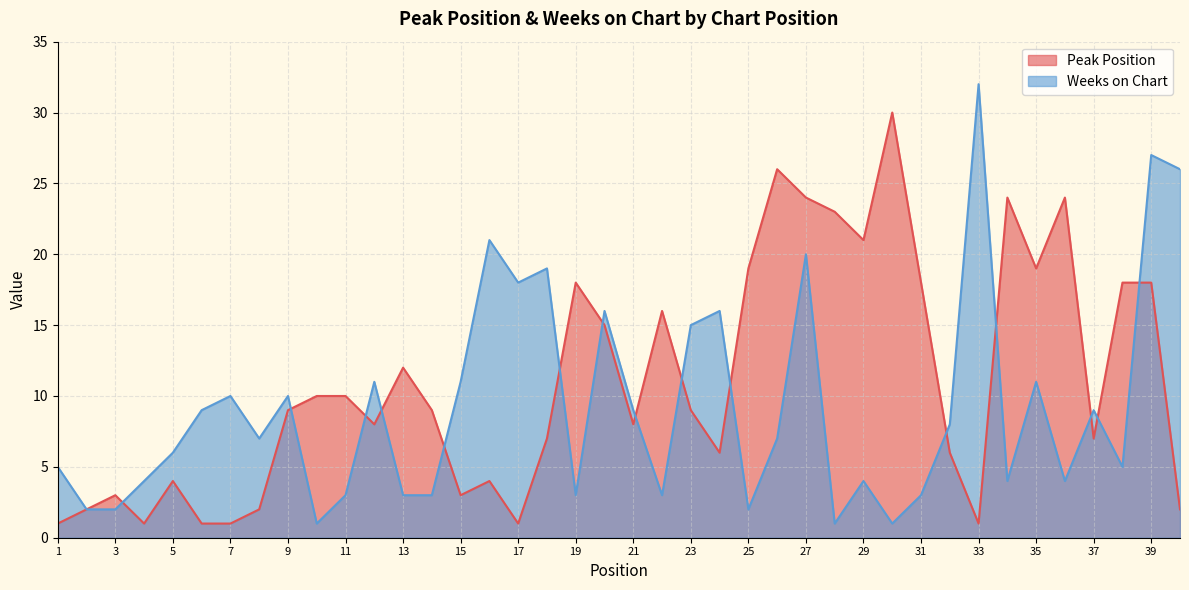

Between which two adjacent categories do Peak Position and Weeks on Chart first intersect?

3 and 4